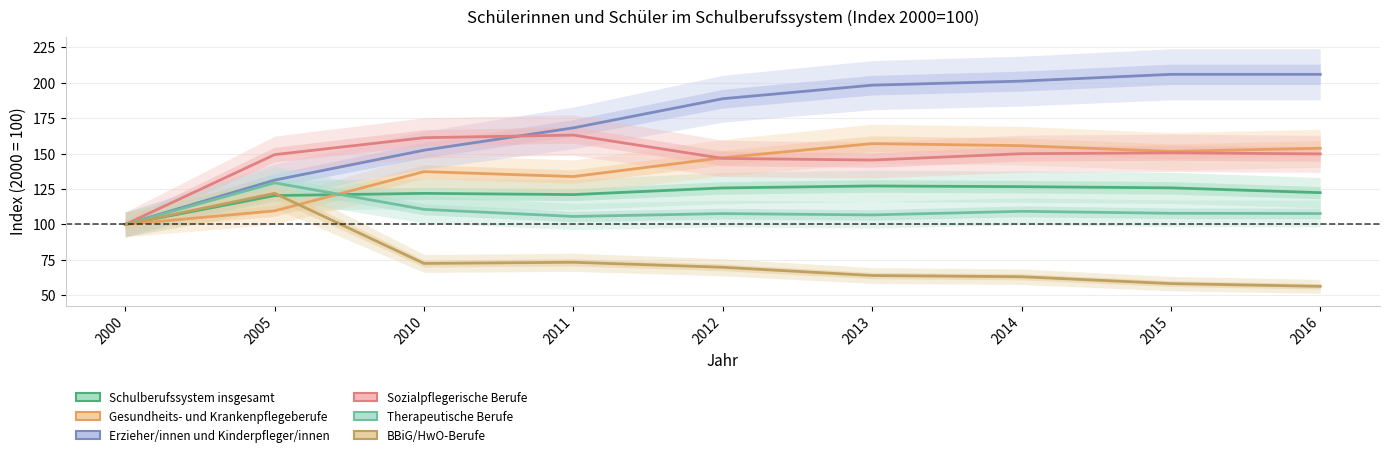

How many intersections are there between Gesundheits- und Krankenpflegeberufe and Schulberufssystem insgesamt?

1